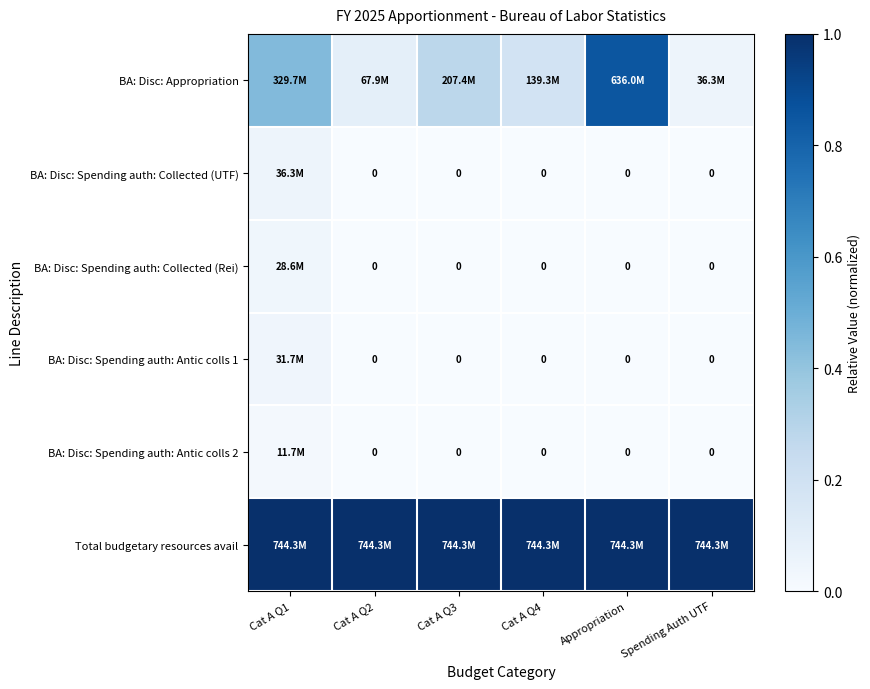

What is the minimum value for Total budgetary resources avail?

1.0